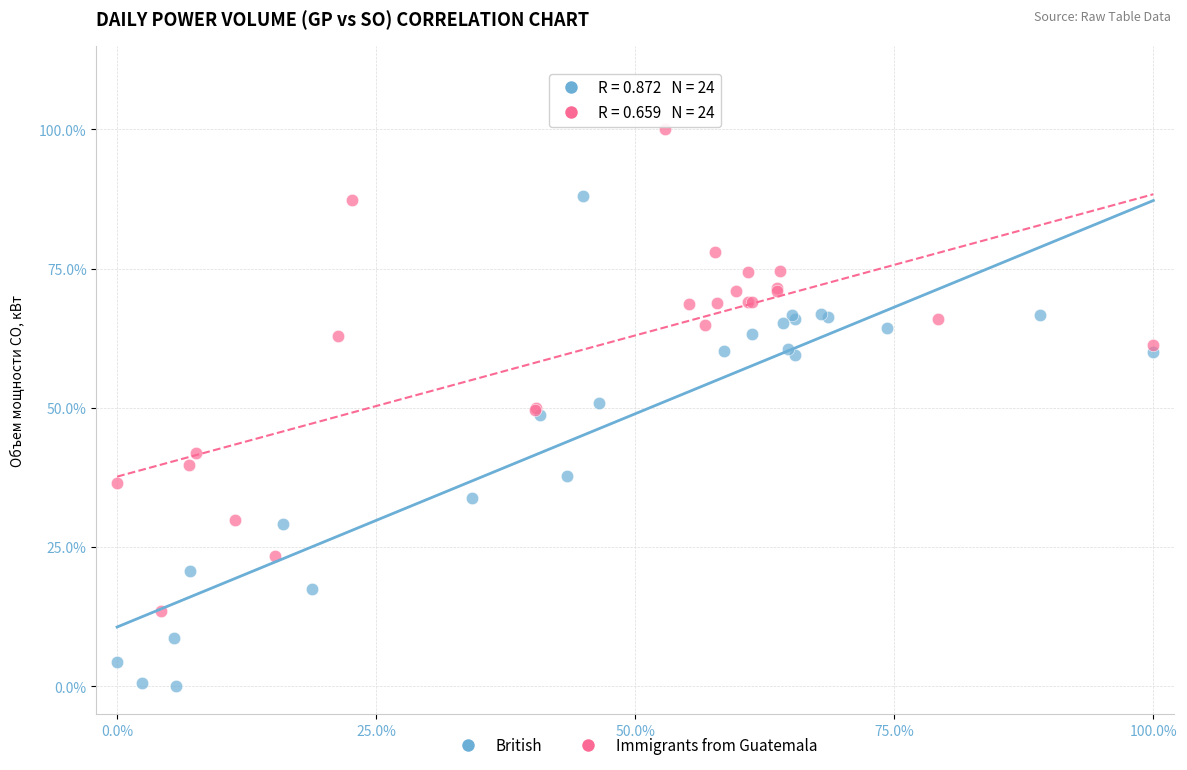

What are all the series names shown in the legend?

British, Immigrants from Guatemala